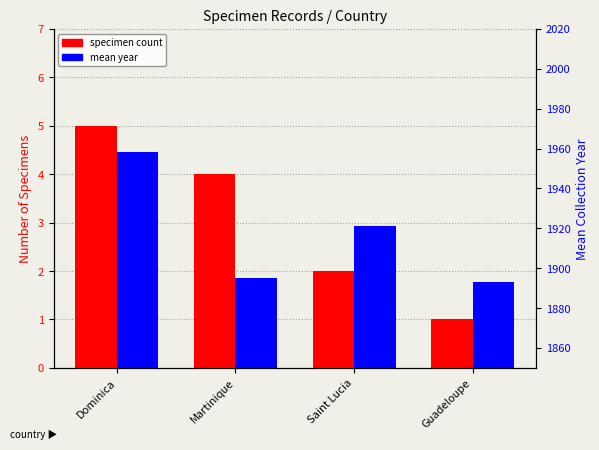

What position from the right is Guadeloupe?

1